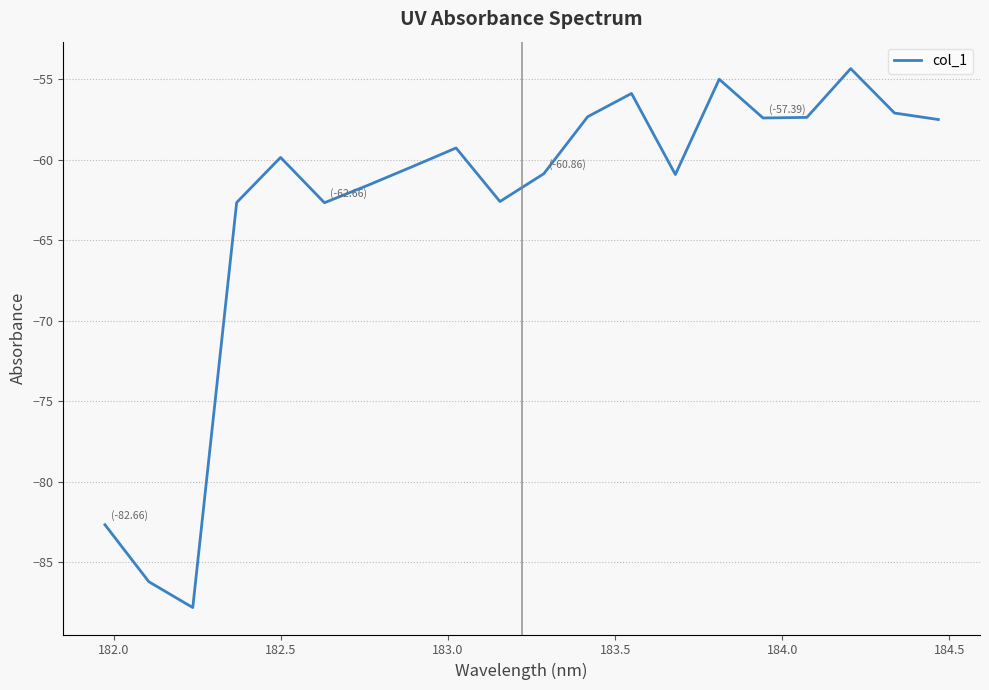

What is the maximum value shown in the chart?

-54.3